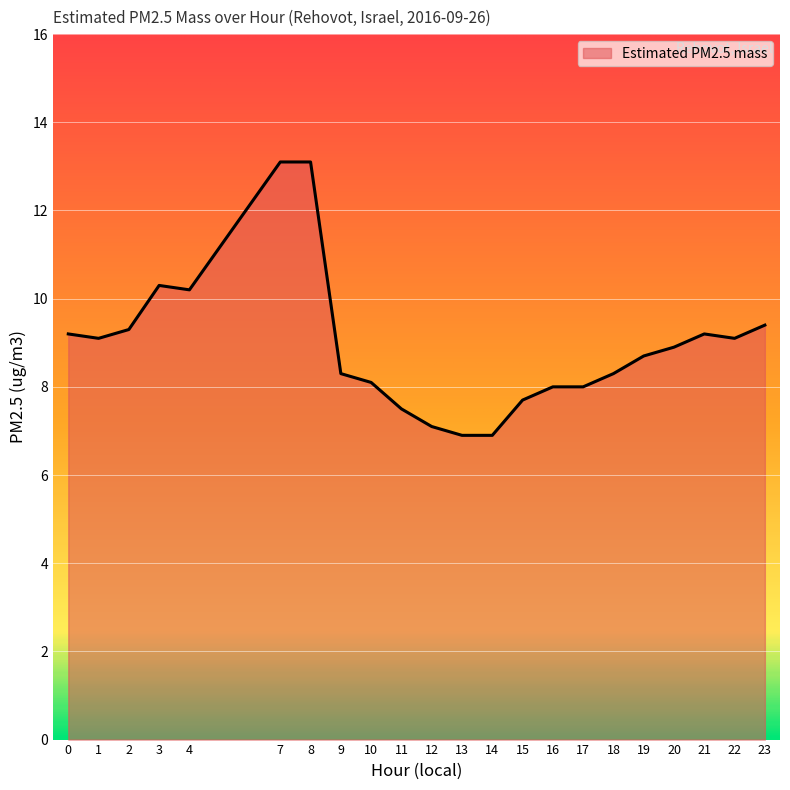

Does the chart display data point markers on the line(s)?

No